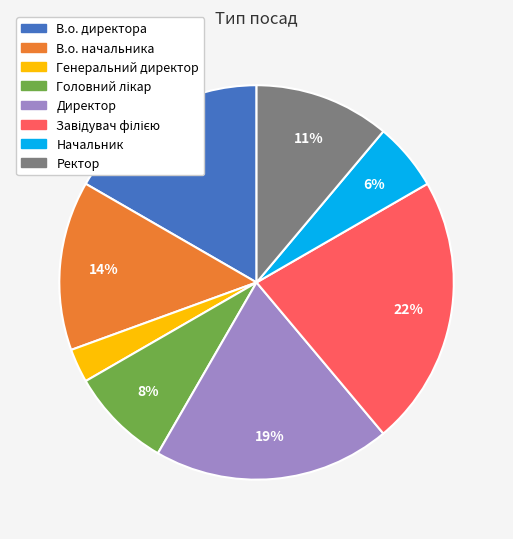

To the nearest percent, what percentage of the pie is Генеральний директор?

3%